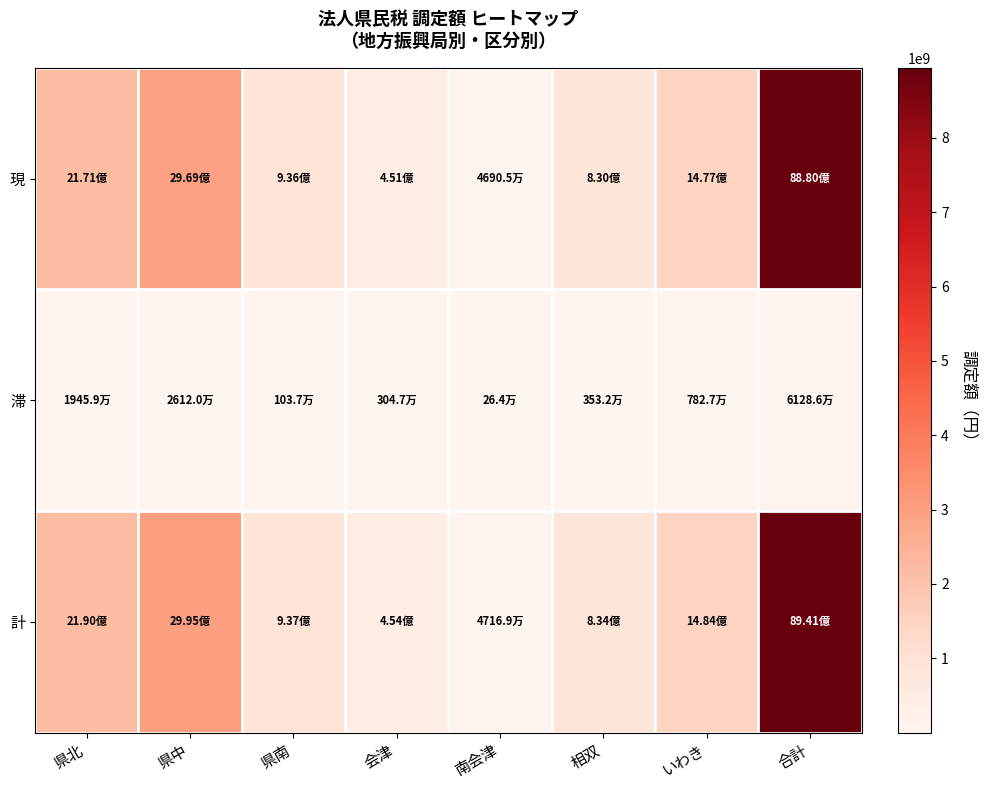

What is the spread (max minus min) of values at 合計?

8879968500